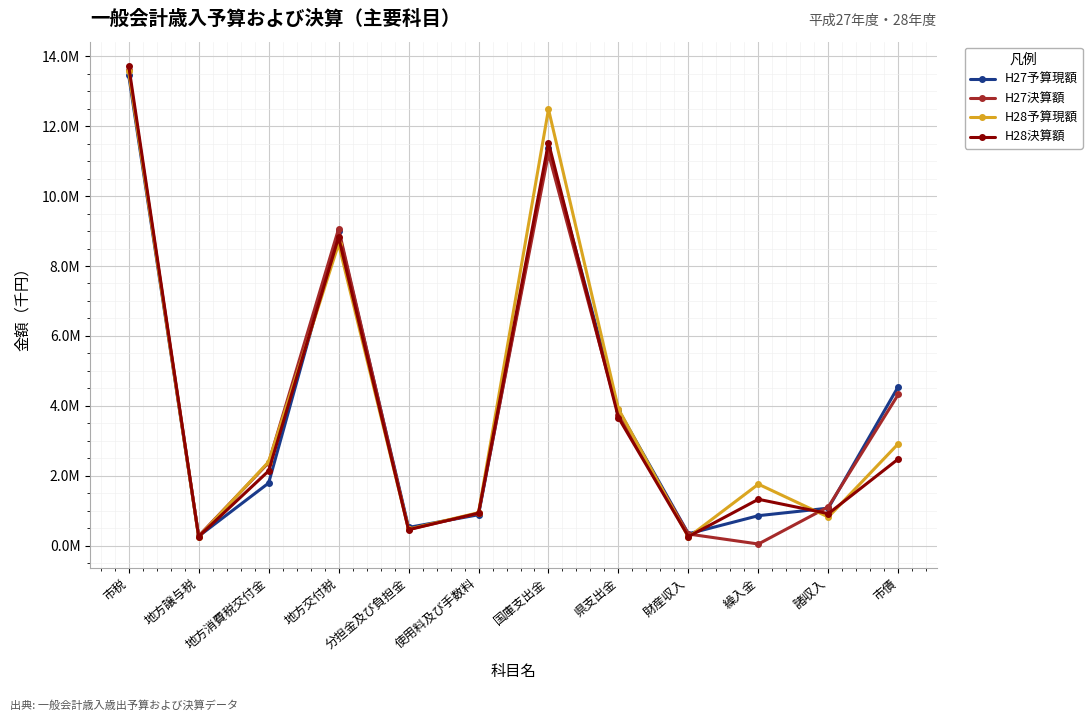

What is the approximate value of H27決算額 at 財産収入?

333427